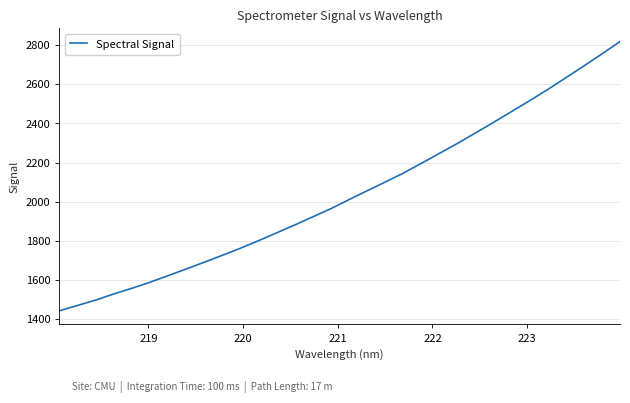

How many series are shown in this chart?

1